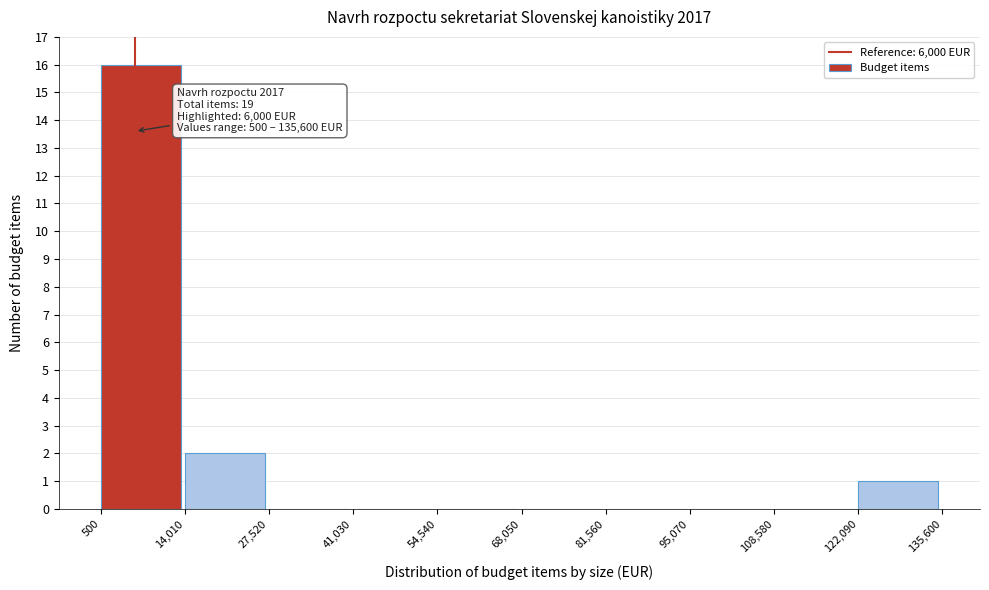

Over which range of the x-axis is the bar tallest?

500 to 14,010